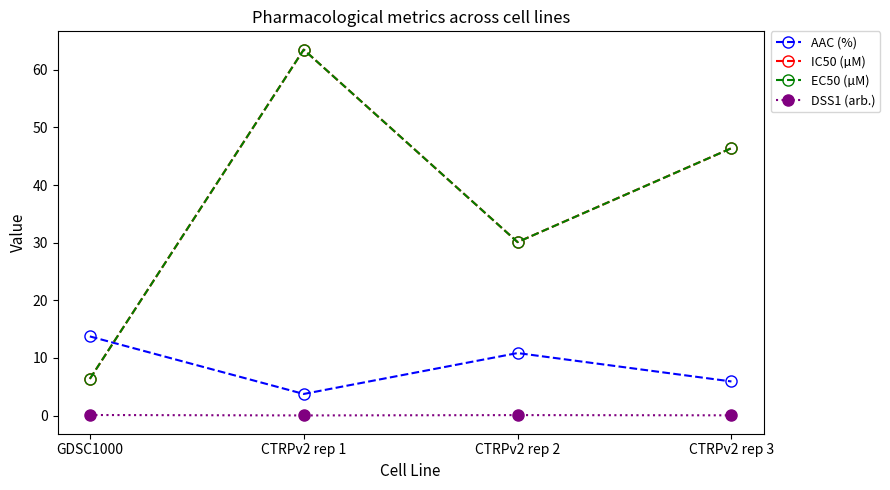

Reading left to right, what are all the values shown in this chart?

AAC (%): GDSC1000=13.7	CTRPv2 rep 1=3.7	CTRPv2 rep 2=10.8	CTRPv2 rep 3=5.9
IC50 (µM): GDSC1000=6.4	CTRPv2 rep 1=63.5	CTRPv2 rep 2=30.1	CTRPv2 rep 3=46.4
EC50 (µM): GDSC1000=6.4	CTRPv2 rep 1=63.5	CTRPv2 rep 2=30.1	CTRPv2 rep 3=46.4
DSS1 (arb.): GDSC1000=0.1	CTRPv2 rep 1=0.0	CTRPv2 rep 2=0.1	CTRPv2 rep 3=0.0